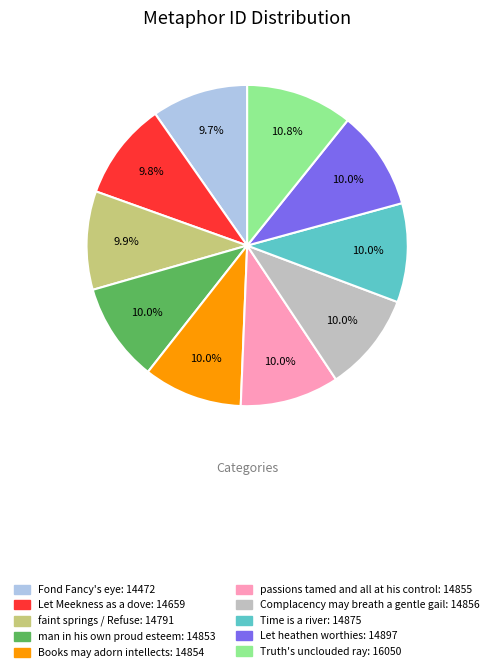

Approximately how many times larger is the value at Books may adorn intellects compared to Truth's unclouded ray?

0.9